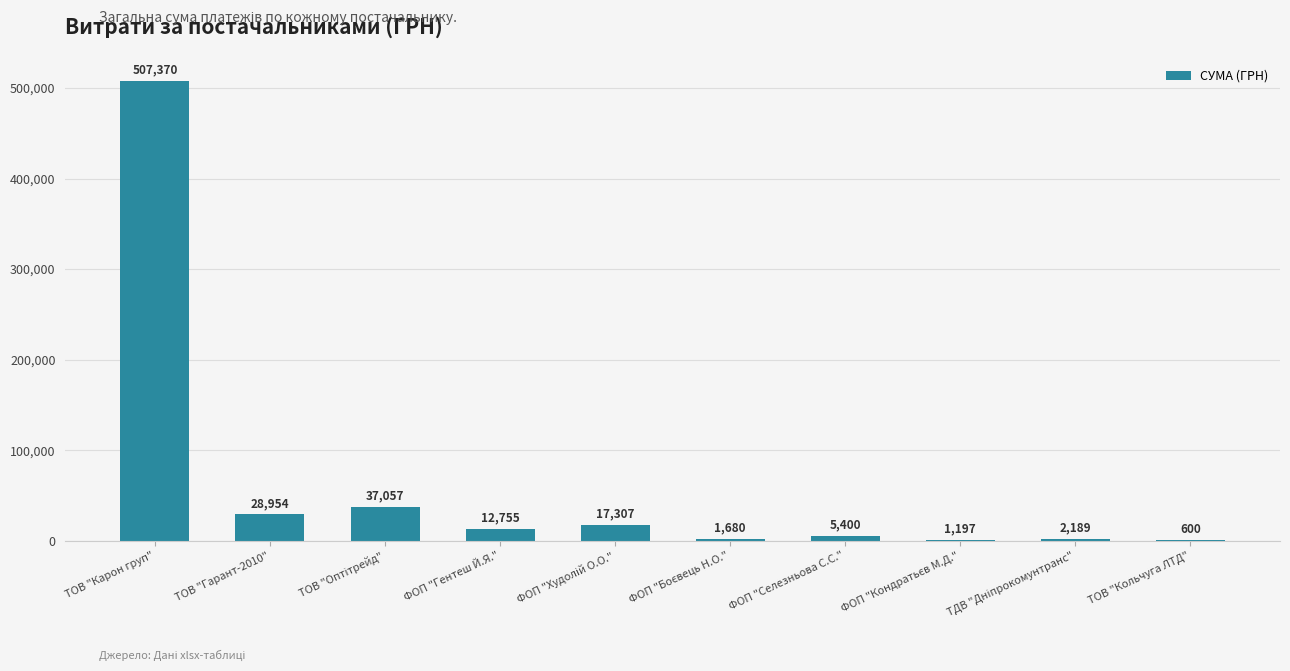

Where does the data first go above 12755?

ТОВ "Карон груп"